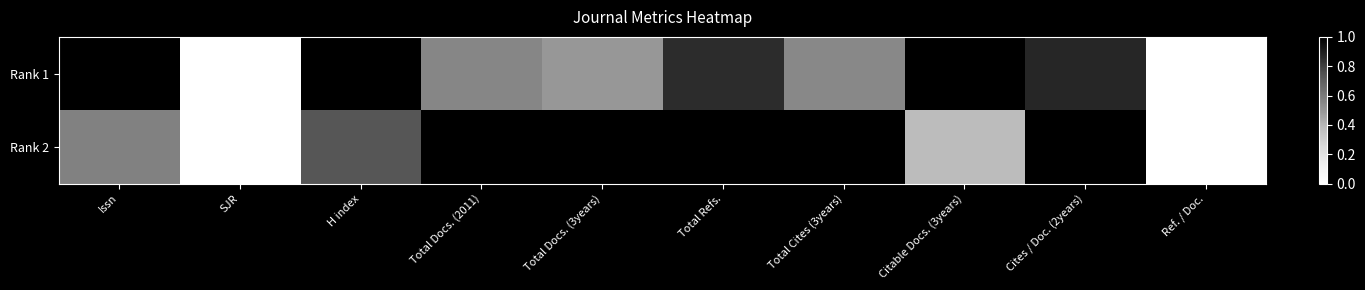

Which category has the lowest value across all series?

SJR